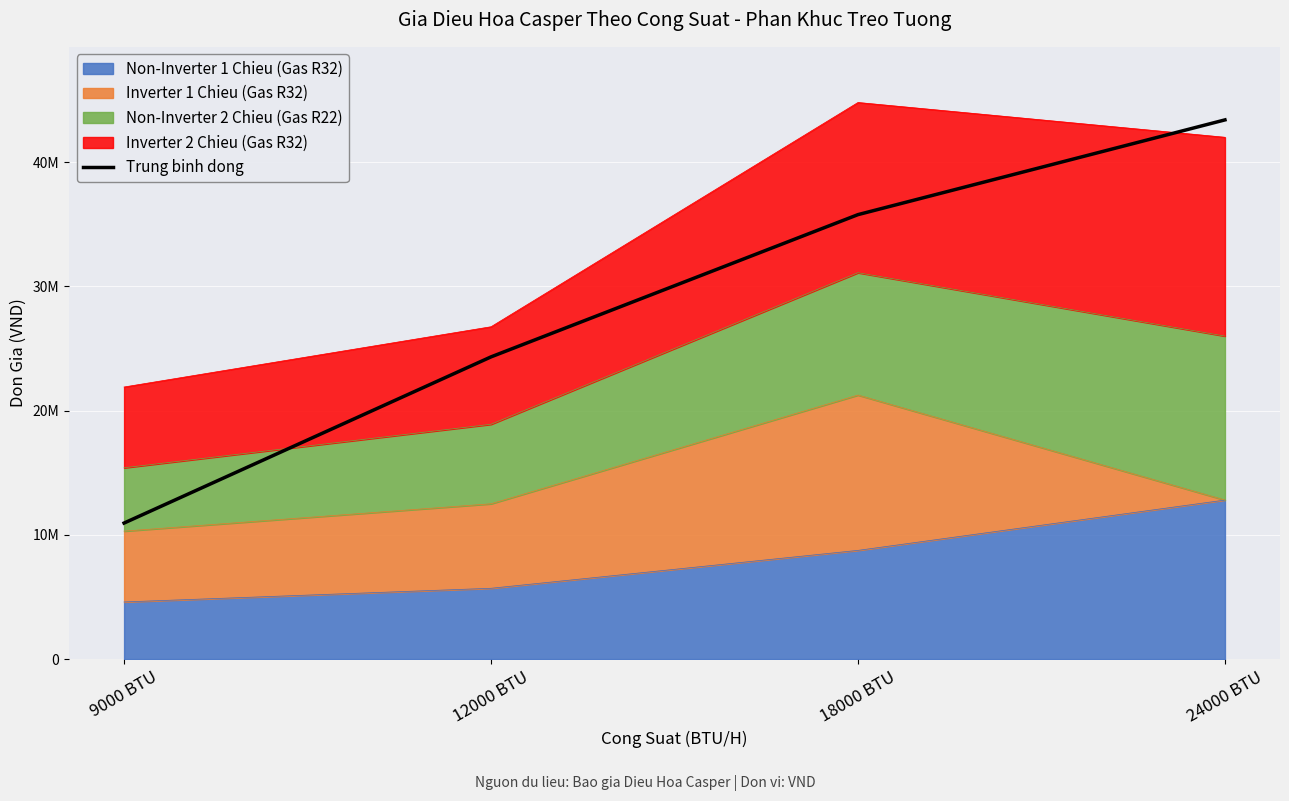

The value at 18000 BTU is 35775000. True or false?

True